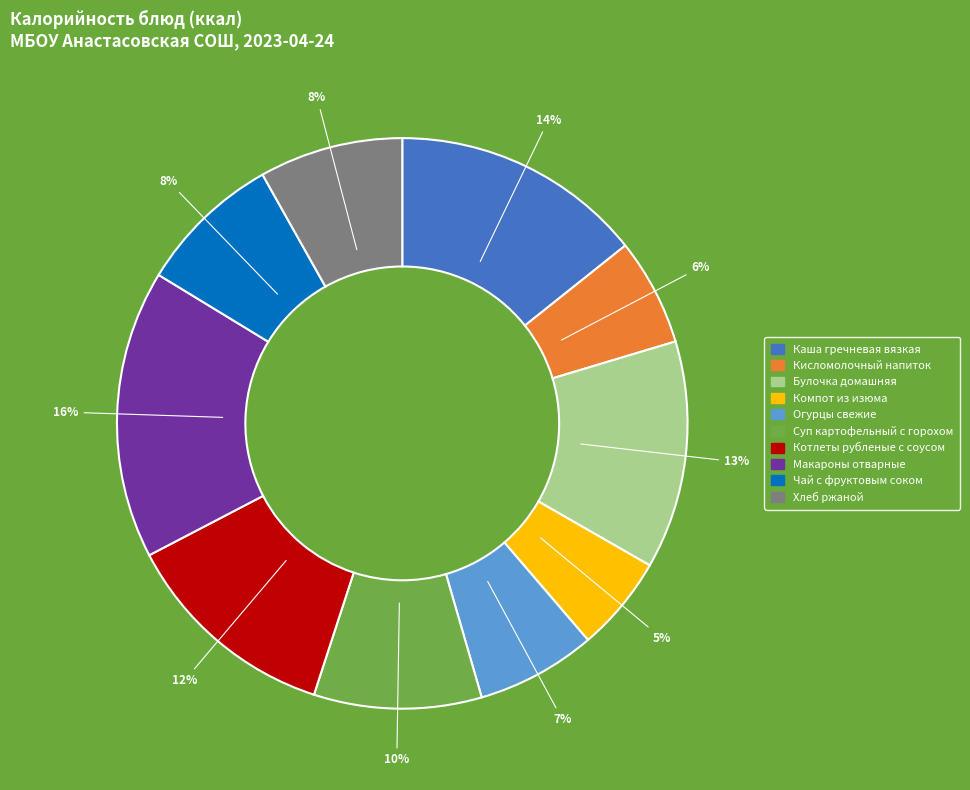

Combined, do Хлеб ржаной and Компот из изюма account for over 50%?

No